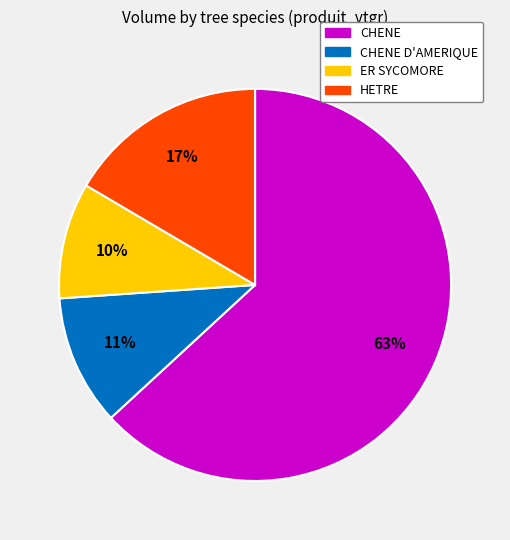

To the nearest percent, what is the average slice percentage?

25%